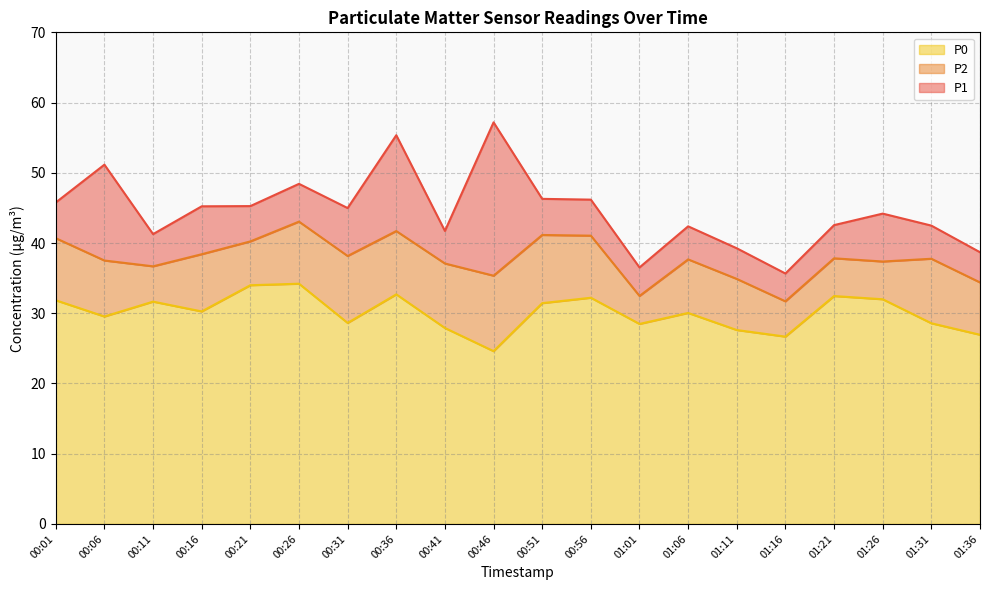

How many data points in P1 are less than 44?

9